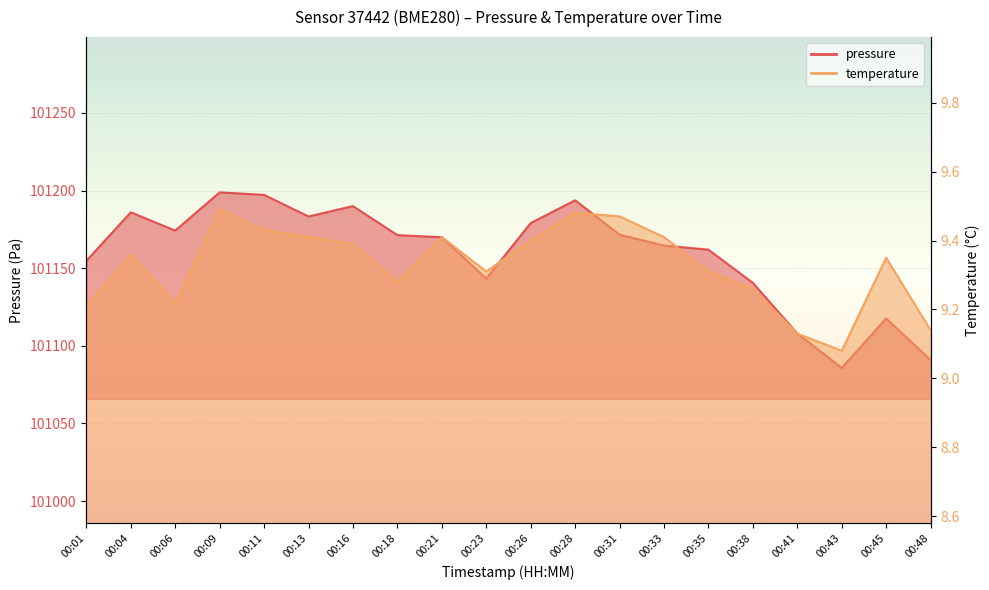

How many categories are shown in the chart?

20